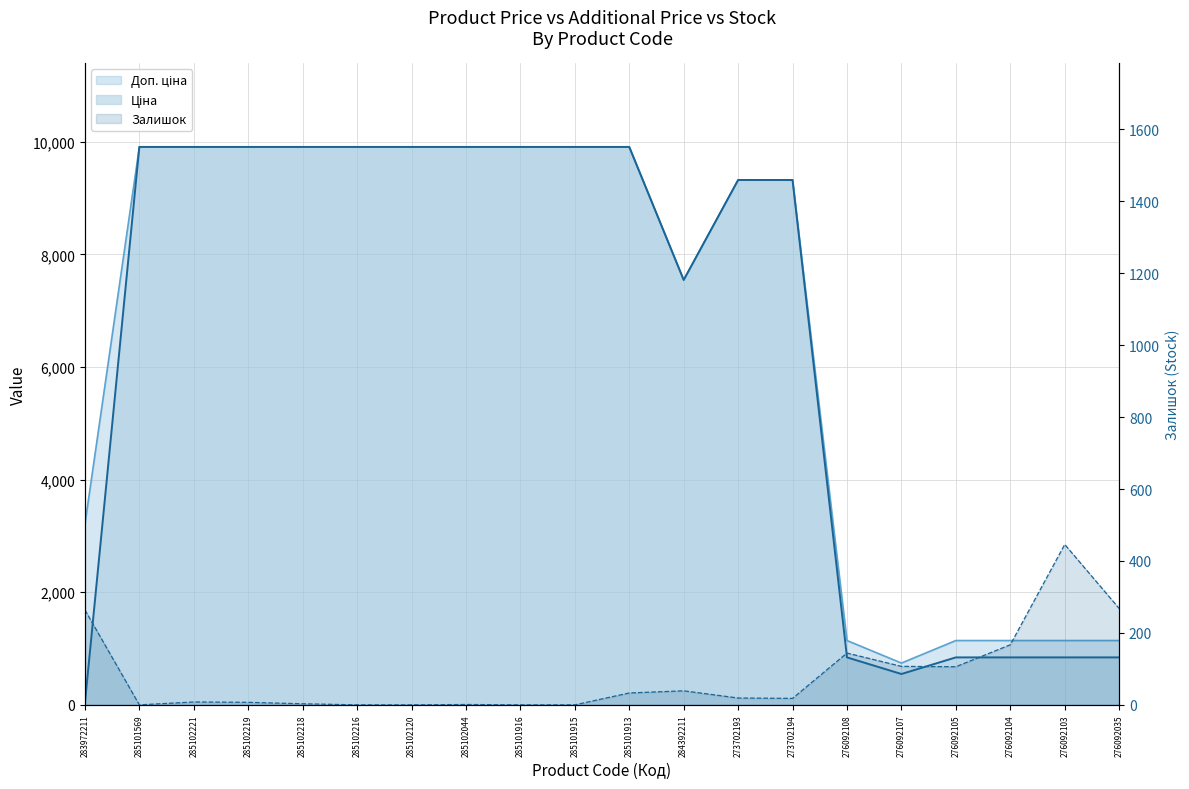

Which has a higher value, 276092103 or 285101915?

285101915